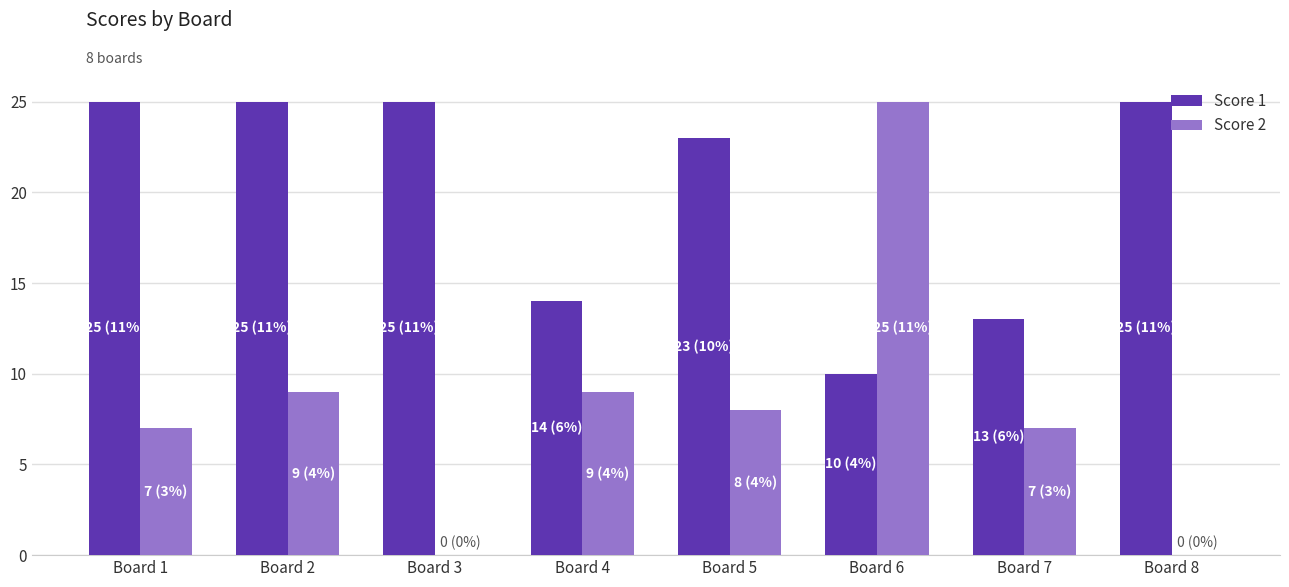

What is the sum of all Score 2 values?

65